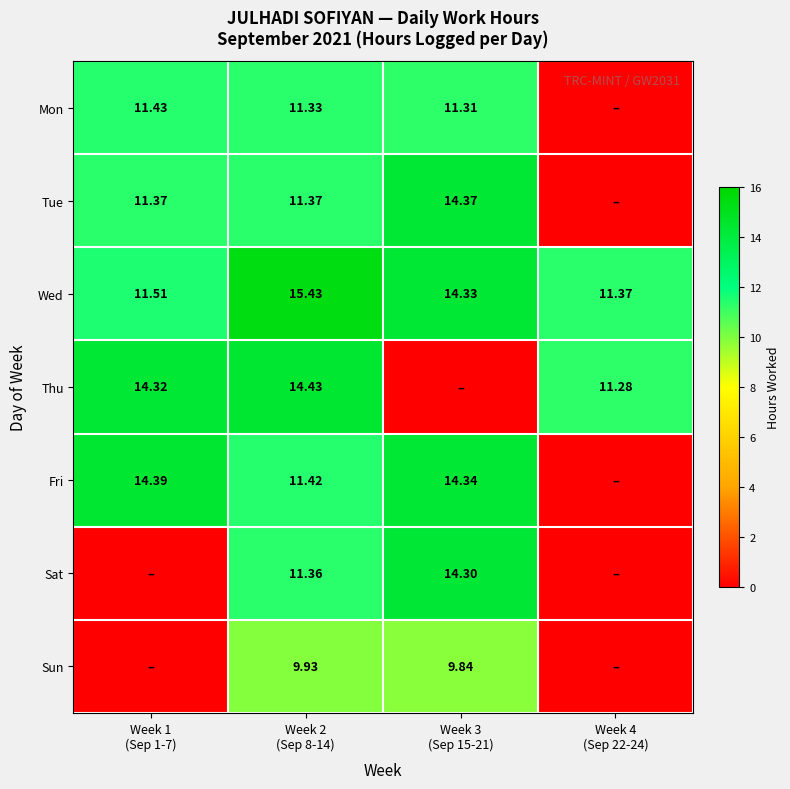

Where does the Sun series first go above 9?

Week 2 (Sep 8-14)